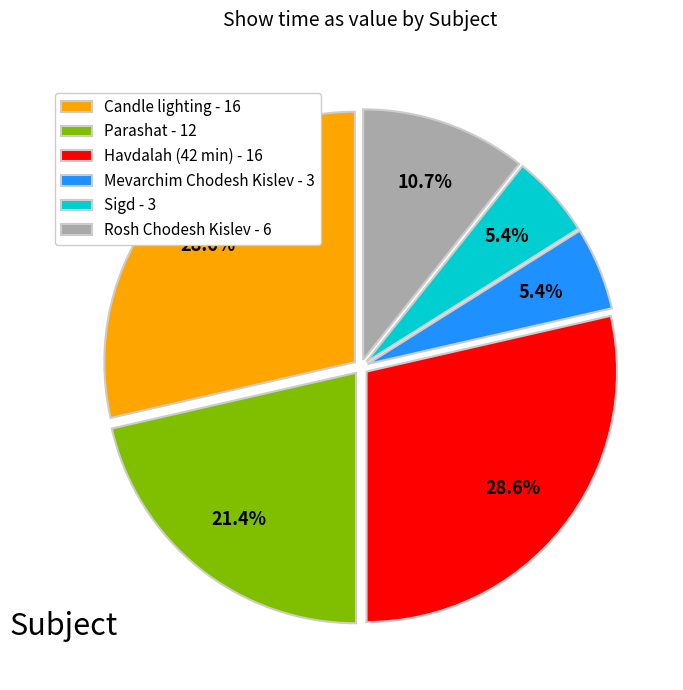

Is there any slice that represents more than half of the pie?

No